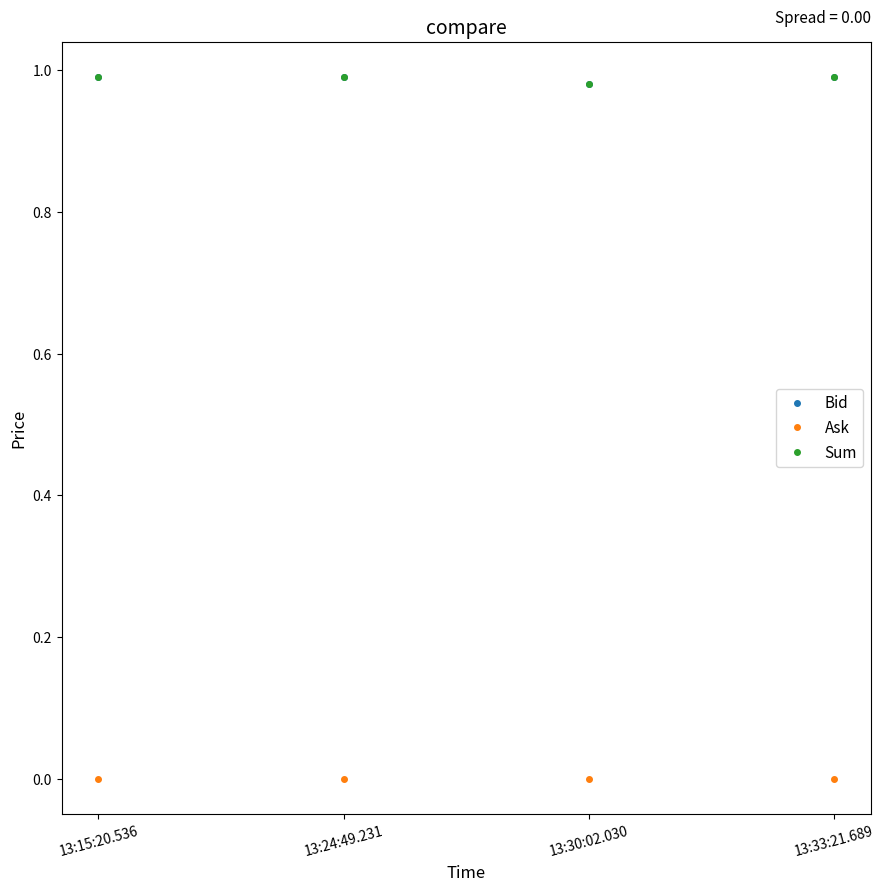

How many lines are shown in the chart?

3